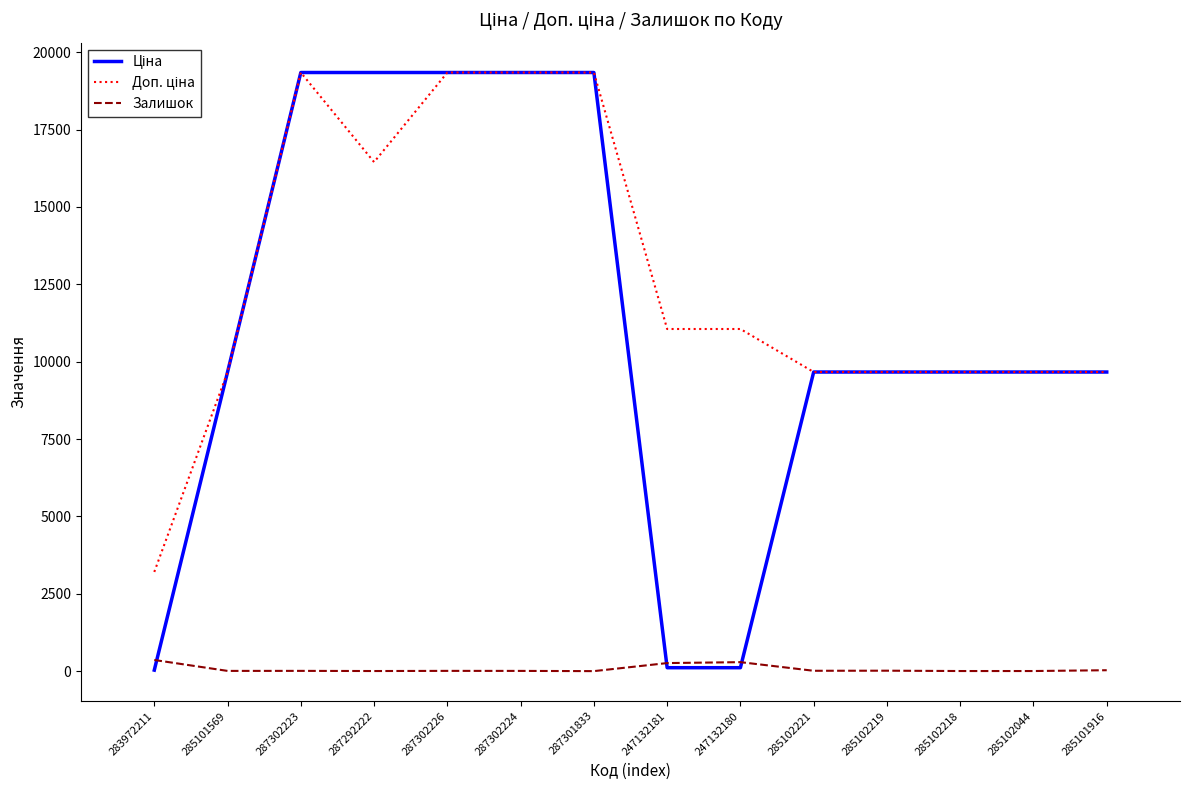

What is the sum of all Залишок values?

1003.0